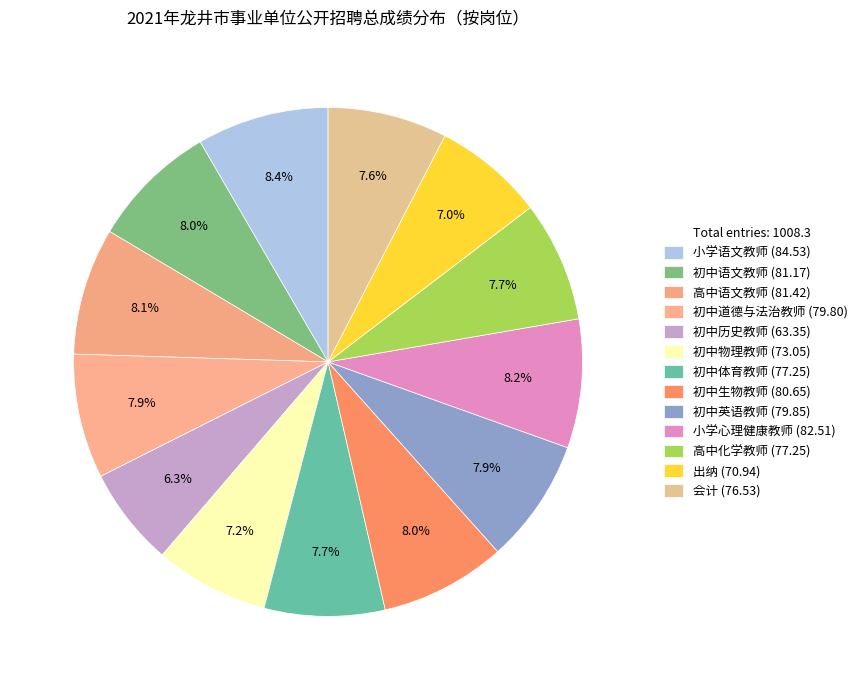

How many slices are in this pie chart?

13